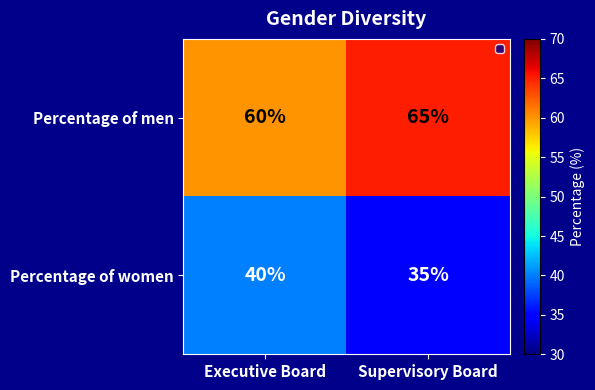

List the series in order of their peak value, lowest first.

Percentage of women, Percentage of men